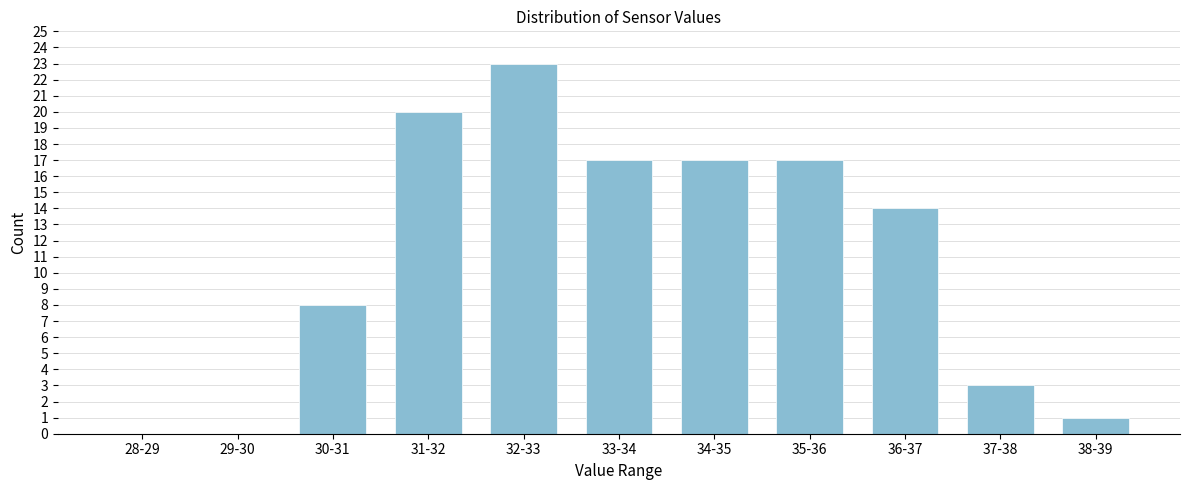

Reading left to right, what are all the values shown in this chart?

28-29=0	29-30=0	30-31=8	31-32=20	32-33=23	33-34=17	34-35=17	35-36=17	36-37=14	37-38=3	38-39=1